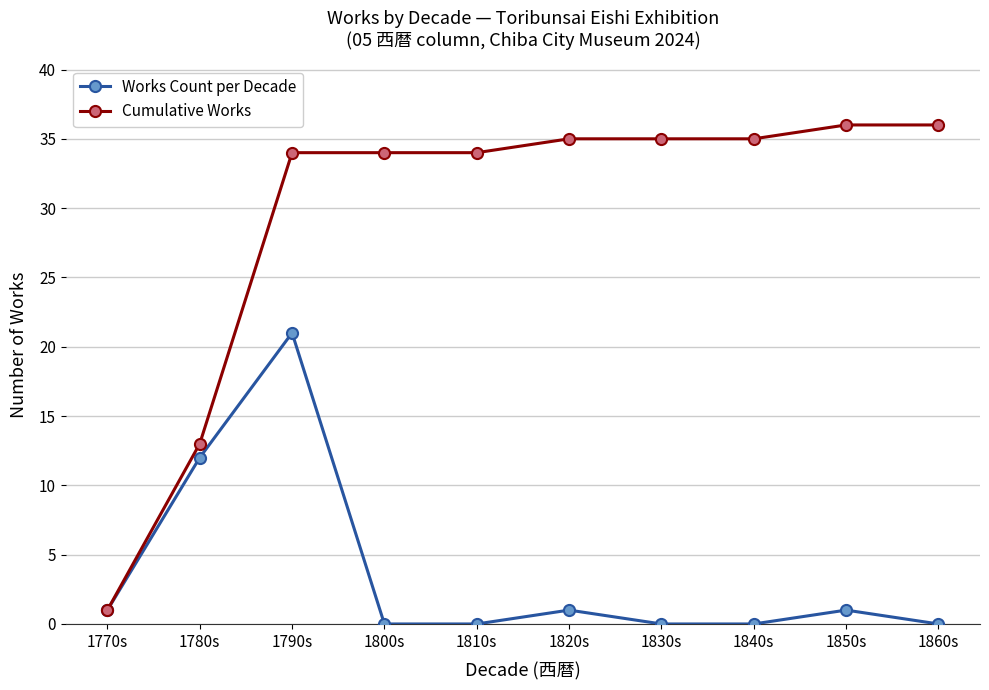

Rank the series by their average value, from highest to lowest.

Cumulative Works, Works Count per Decade